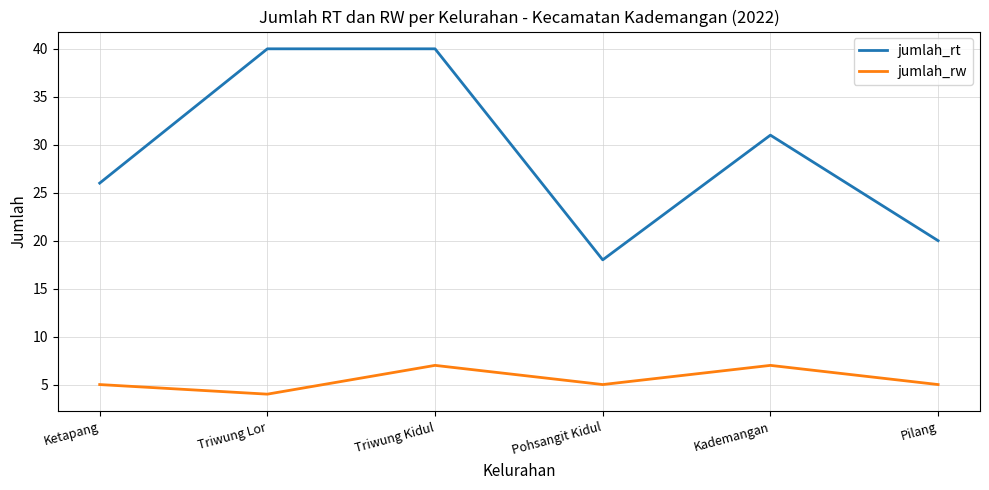

The value of jumlah_rt at Pilang is 20. True or false?

True